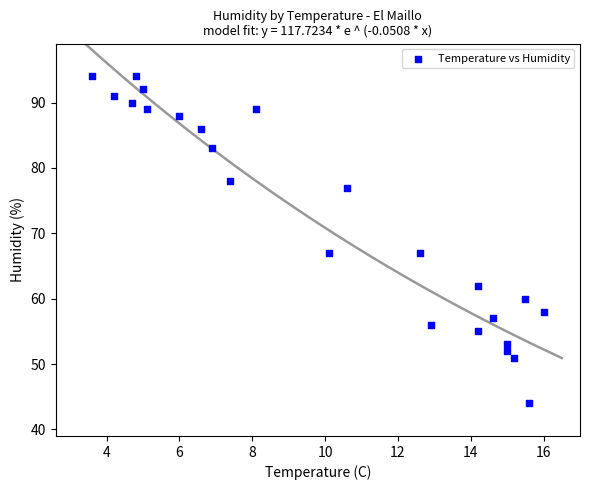

What is the range of Y values (max minus min)?

50